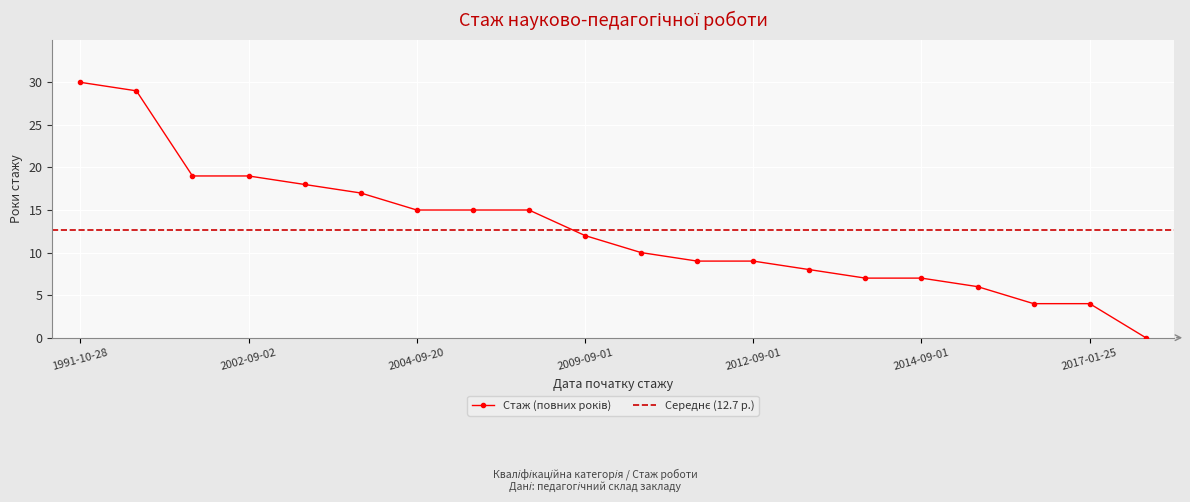

How many distinct data groups are displayed?

1